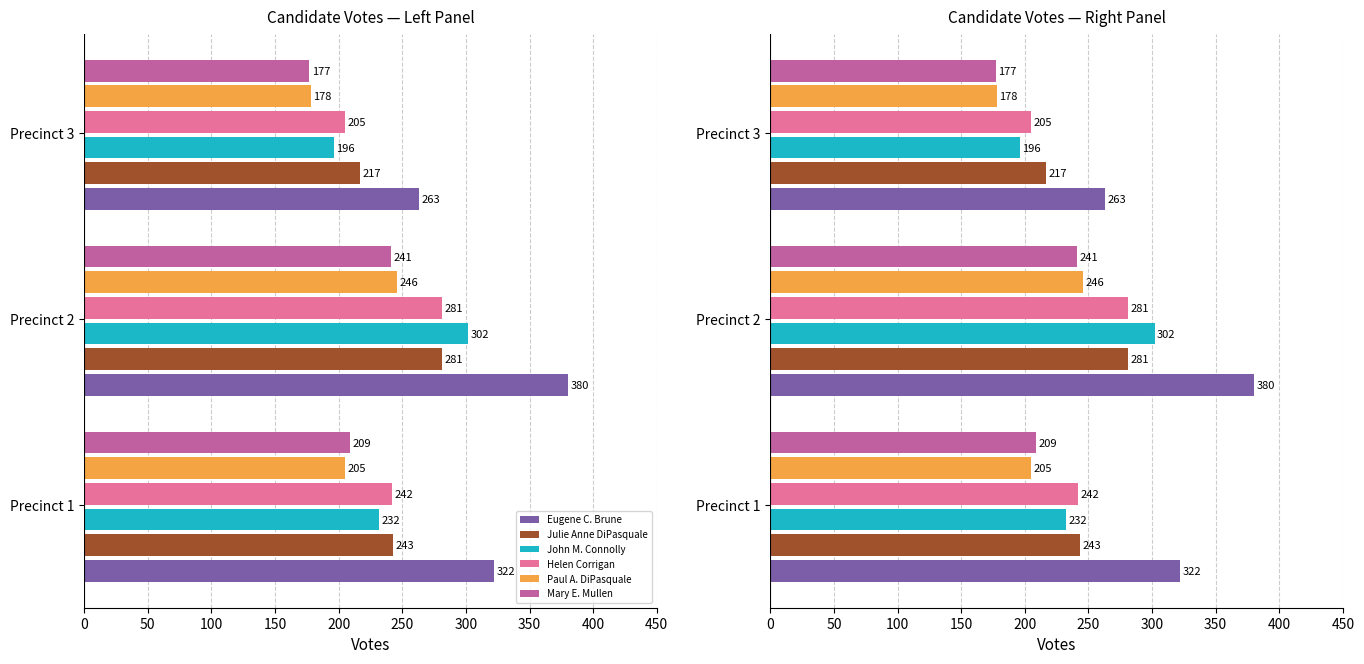

Reading right to left, transcribe all the data shown in this chart.

Eugene C. Brune: 100=263	50=380	0=322
Julie Anne DiPasquale: 100=217	50=281	0=243
John M. Connolly: 100=196	50=302	0=232
Helen Corrigan: 100=205	50=281	0=242
Paul A. DiPasquale: 100=178	50=246	0=205
Mary E. Mullen: 100=177	50=241	0=209